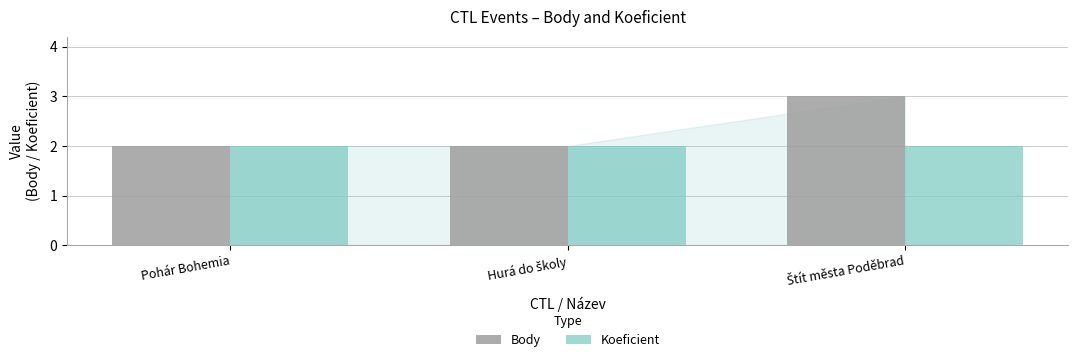

Are the bars grouped side by side (vs. stacked)?

Yes